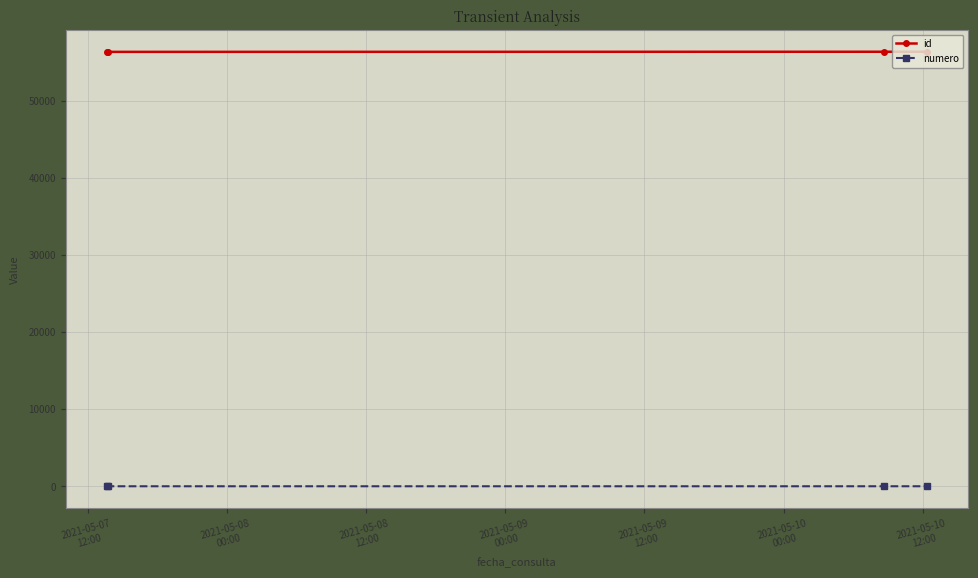

Does the chart have visible grid lines?

Yes